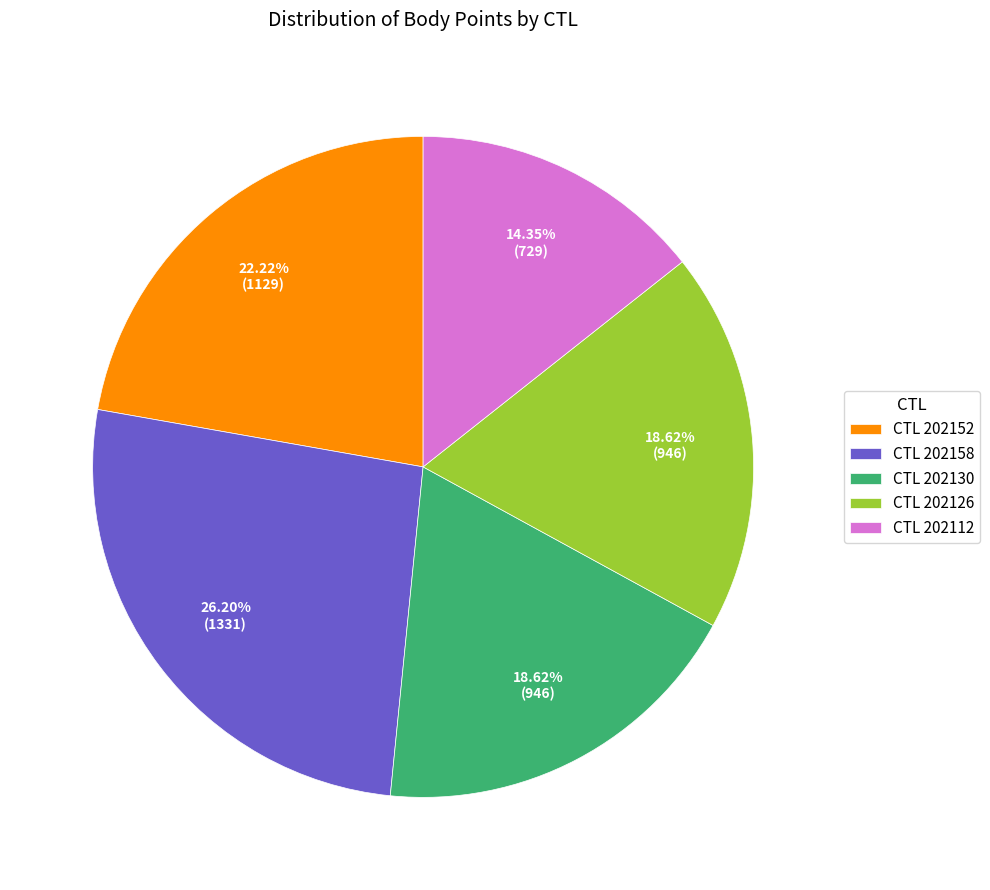

Approximately how many times larger is the value at CTL 202152 compared to CTL 202112?

1.5